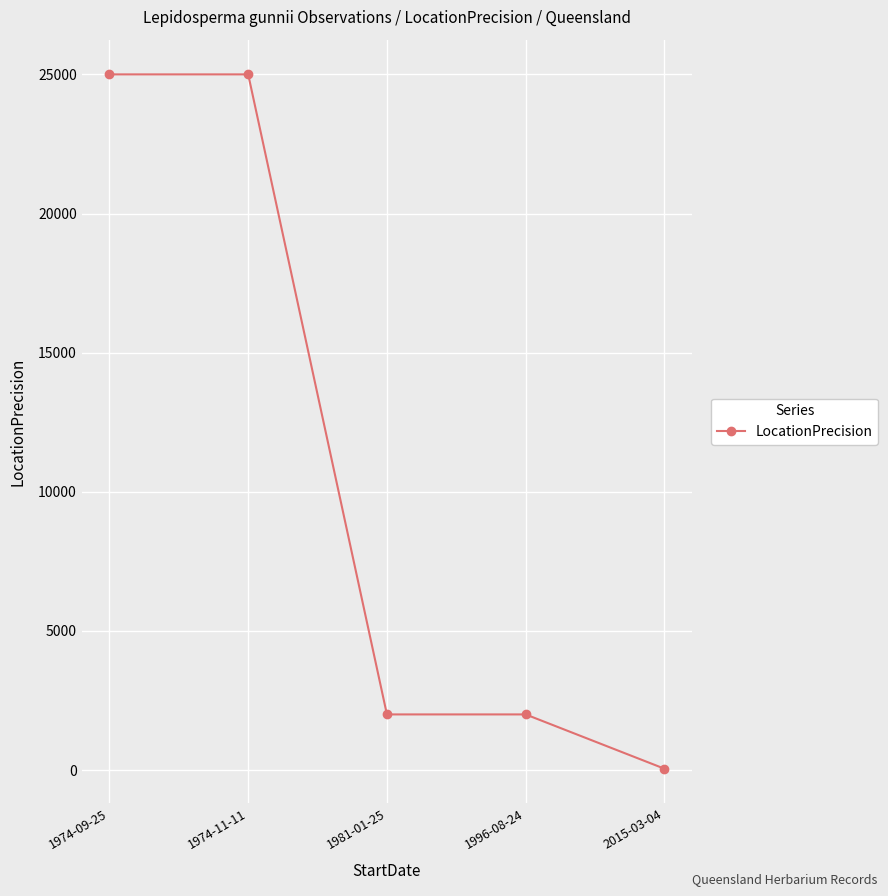

What is the average value?

10810